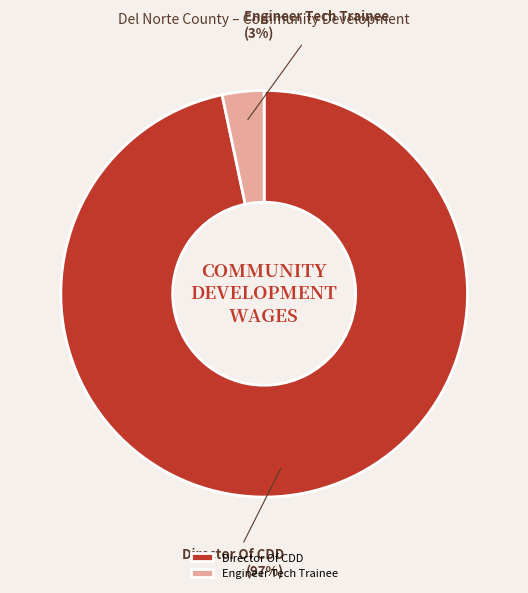

Is it true that Engineer Tech Trainee is 3% of the pie?

True